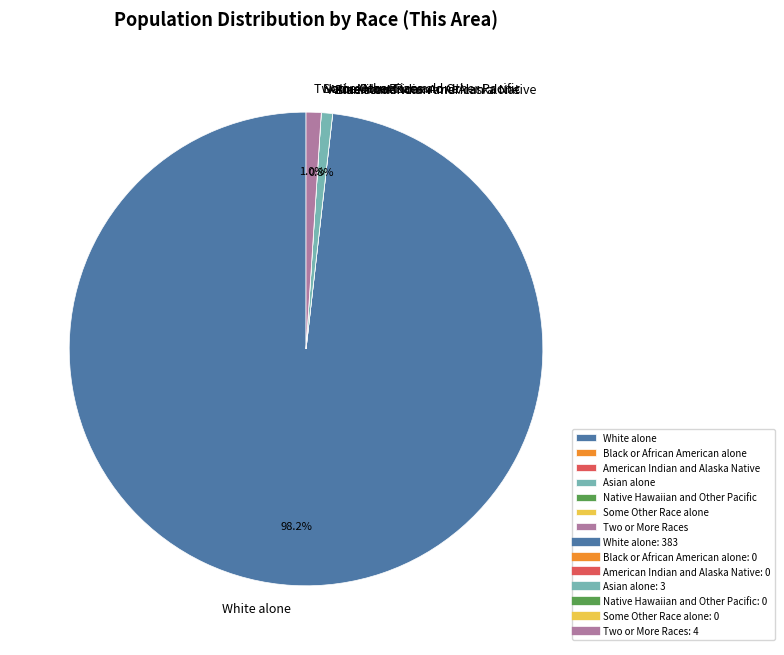

What portion of the pie excludes Asian alone?

99.2%